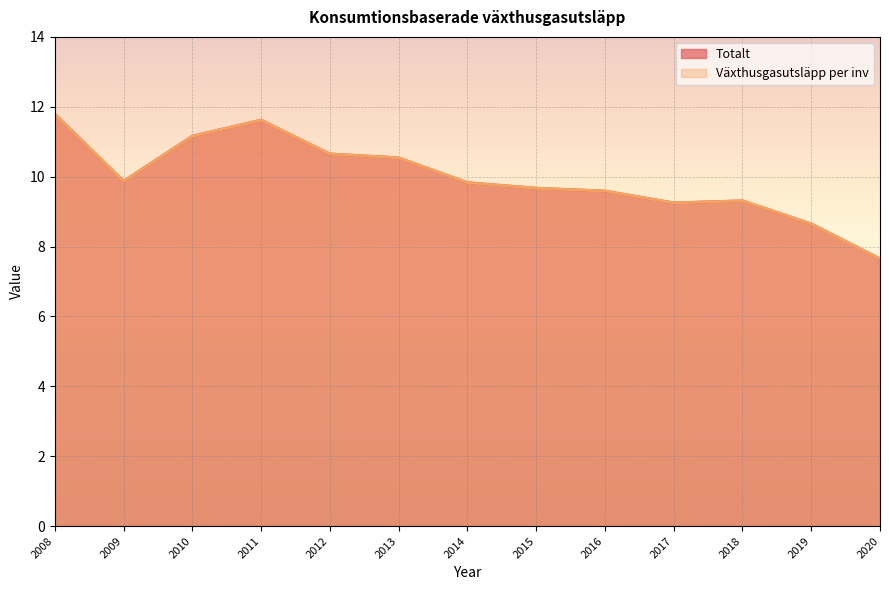

The value of Växthusgasutsläpp per inv at 2016 is 9.6. True or false?

True